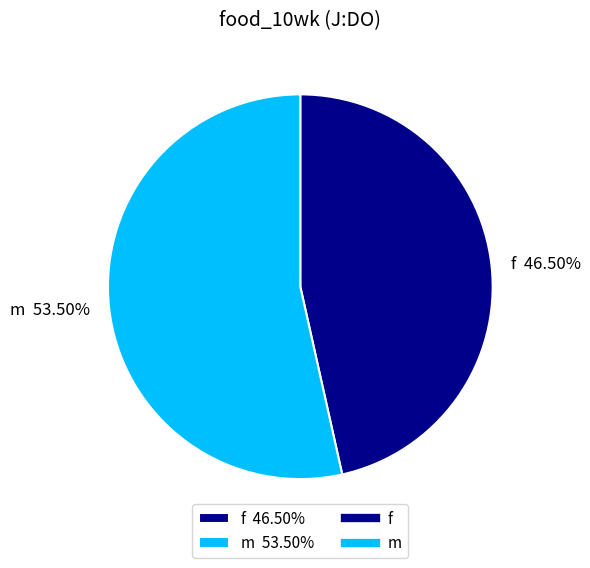

Which has a higher value, m 53.50% or f 46.50%?

m 53.50%